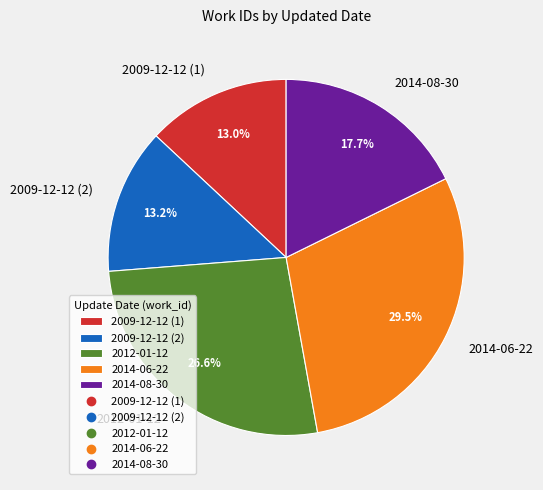

Is it true that 2012-01-12 is 27% of the pie?

True